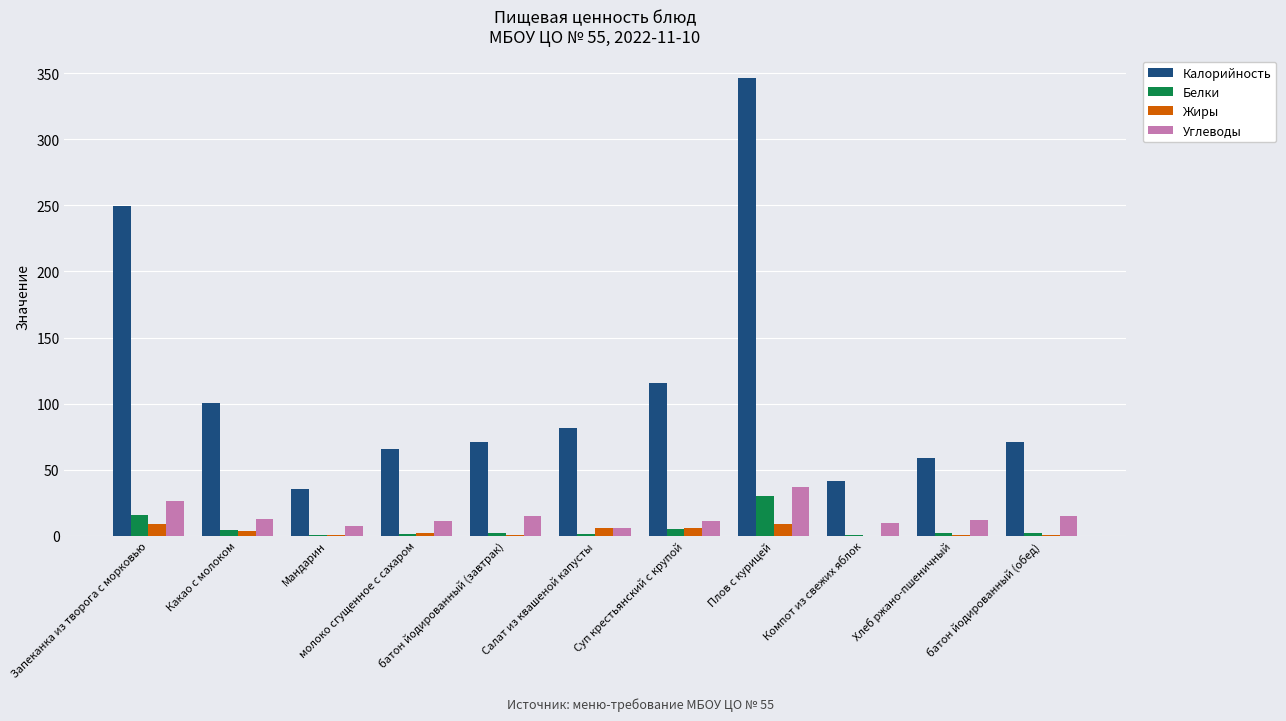

What are all the series names shown in the legend?

Калорийность, Белки, Жиры, Углеводы